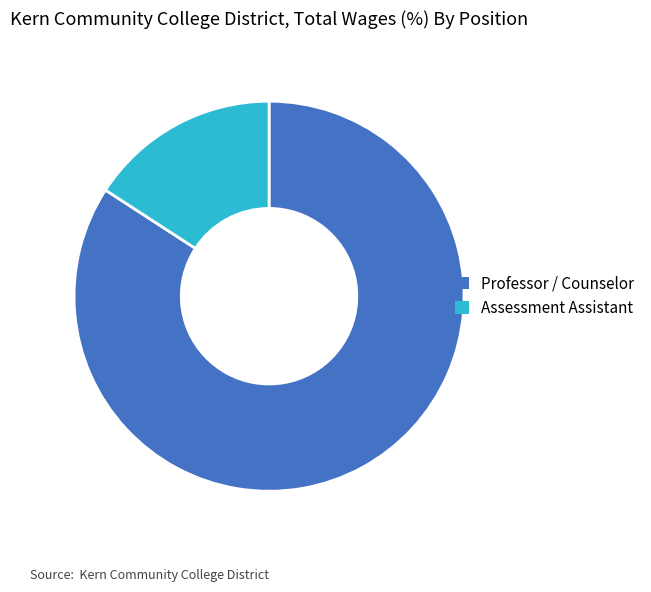

Which slice is the largest?

Professor / Counselor